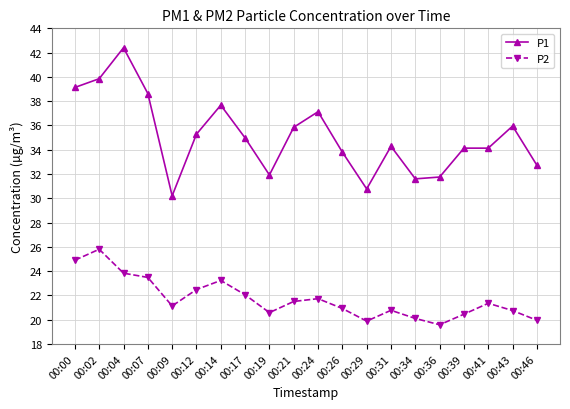

What is the maximum value for P1?

42.4